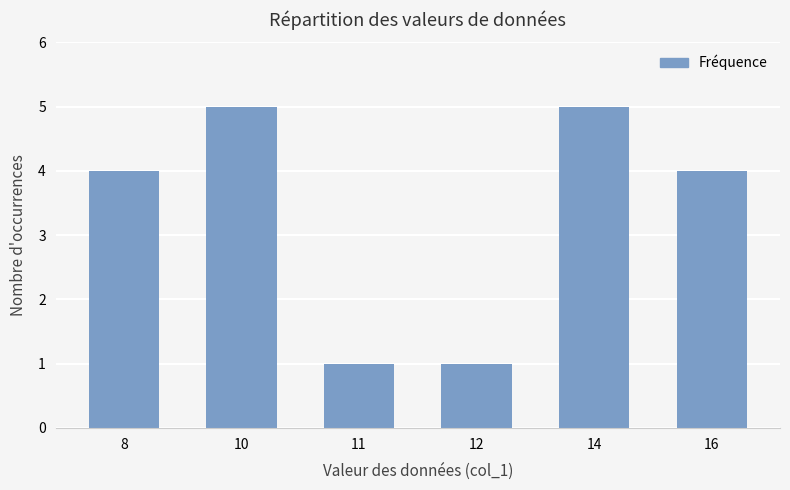

Does the chart contain any negative values?

No